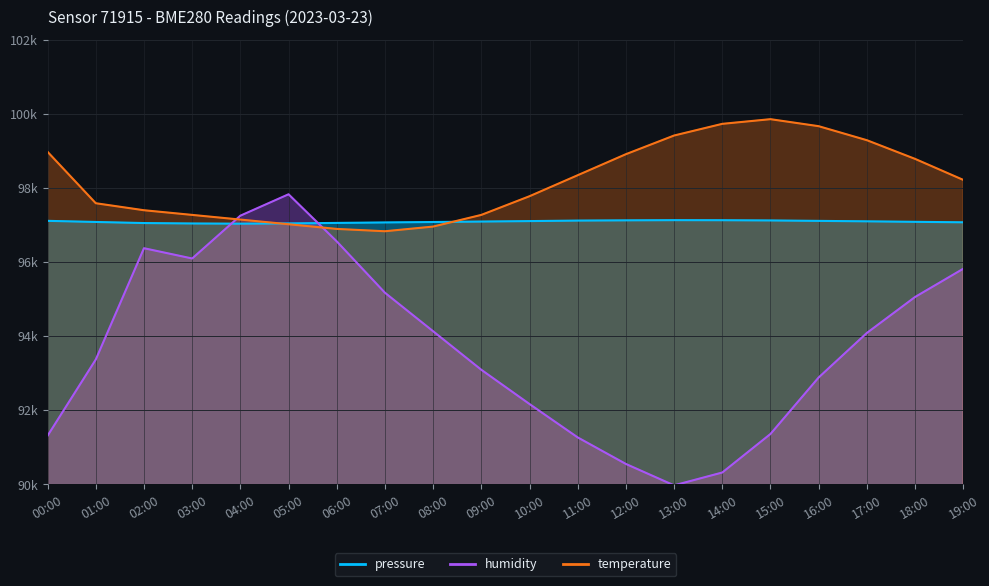

Read the humidity value at 08:00.

94132.5